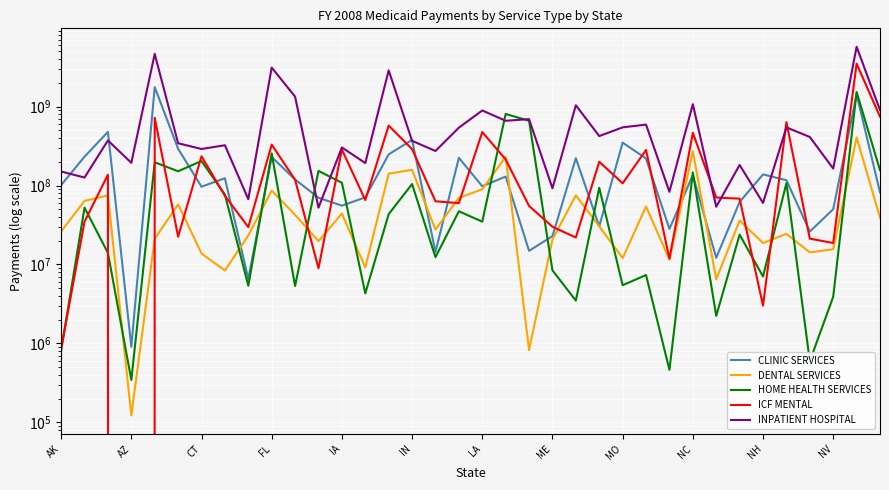

What are all the series names shown in the legend?

CLINIC SERVICES, DENTAL SERVICES, HOME HEALTH SERVICES, ICF MENTAL, INPATIENT HOSPITAL